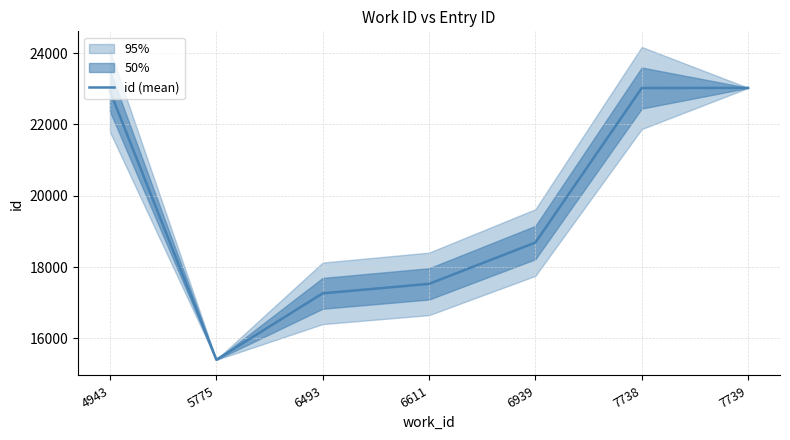

What is the difference between the maximum and minimum values?

7622.2